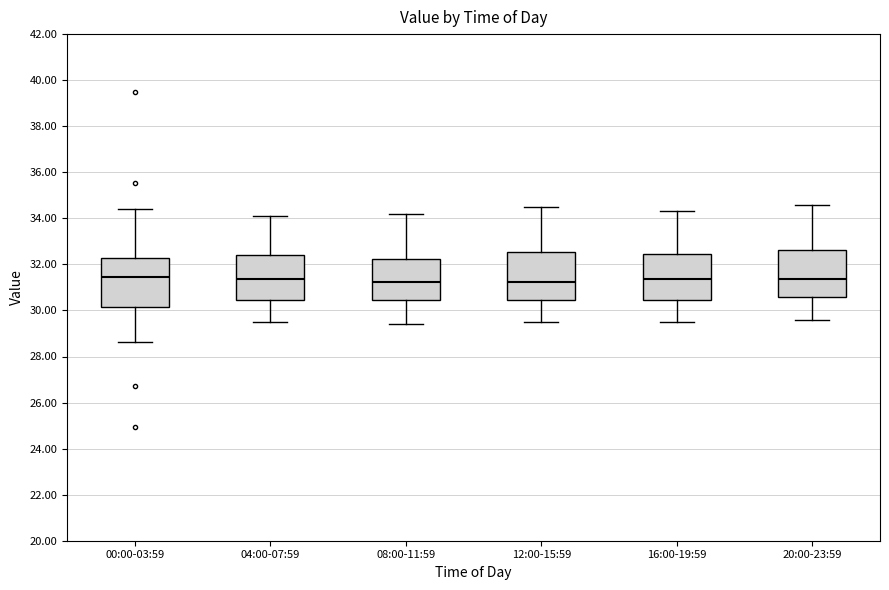

Reading left to right, transcribe this box plot: for each box, give where its median line is, the range the box spans, and where its two whiskers end, as read against the y-axis. The values are not printed on the chart, so give them approximately, as read against the axis.

00:00-03:59: median 31.4, box 30.2 to 32.2, whiskers 28.6 to 34.4
04:00-07:59: median 31.4, box 30.4 to 32.4, whiskers 29.6 to 34.2
08:00-11:59: median 31.2, box 30.4 to 32.2, whiskers 29.4 to 34.2
12:00-15:59: median 31.2, box 30.4 to 32.6, whiskers 29.6 to 34.6
16:00-19:59: median 31.4, box 30.4 to 32.4, whiskers 29.6 to 34.4
20:00-23:59: median 31.4, box 30.6 to 32.6, whiskers 29.6 to 34.6